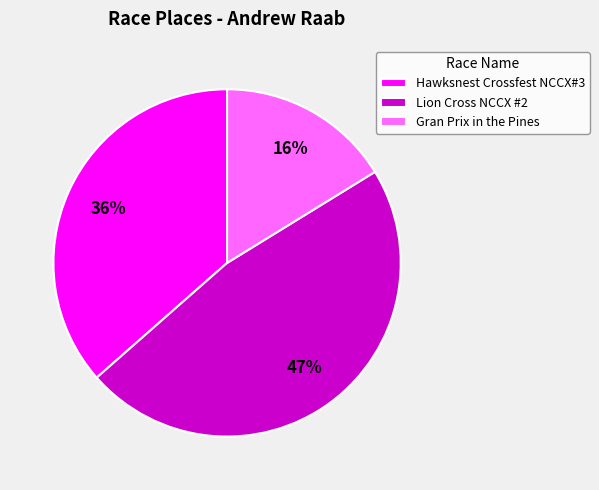

True or false: Hawksnest Crossfest NCCX#3 accounts for 36% of the total.

True